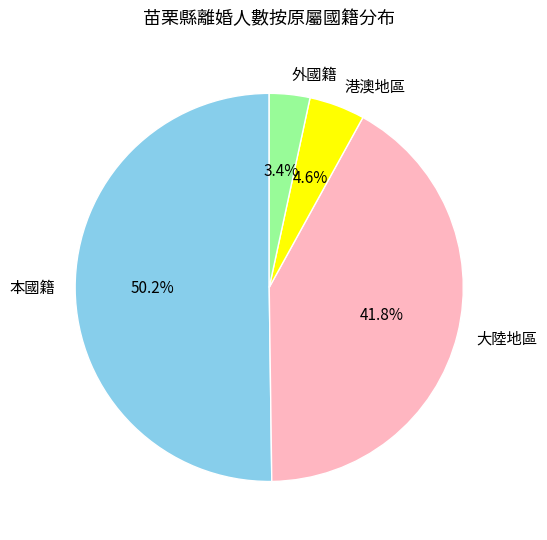

To the nearest percent, what is the difference between the 本國籍 and 外國籍 slice percentages?

47%